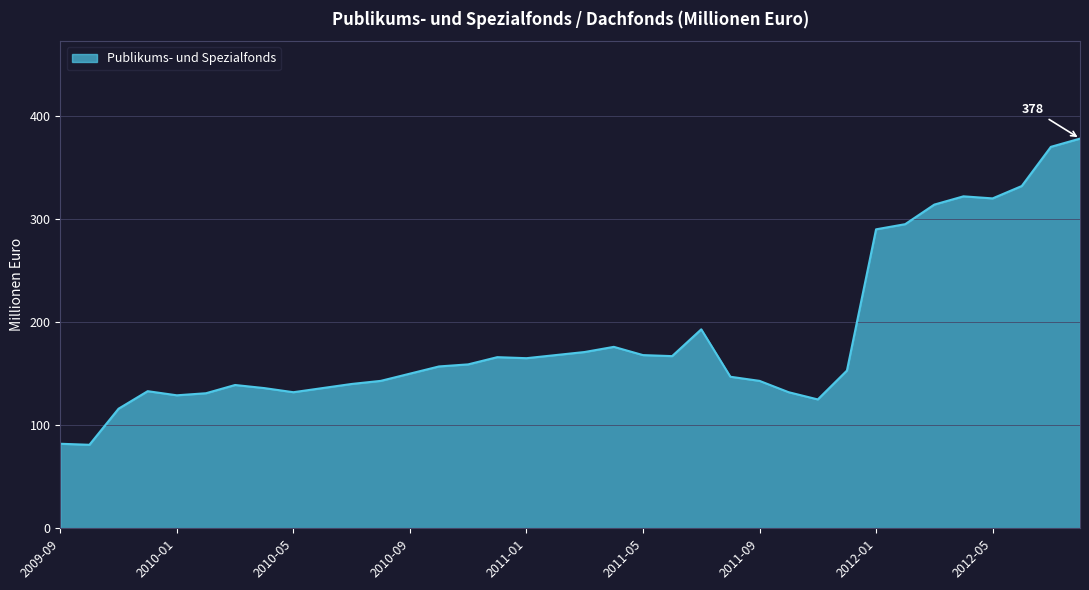

What is the minimum value shown in the chart?

81